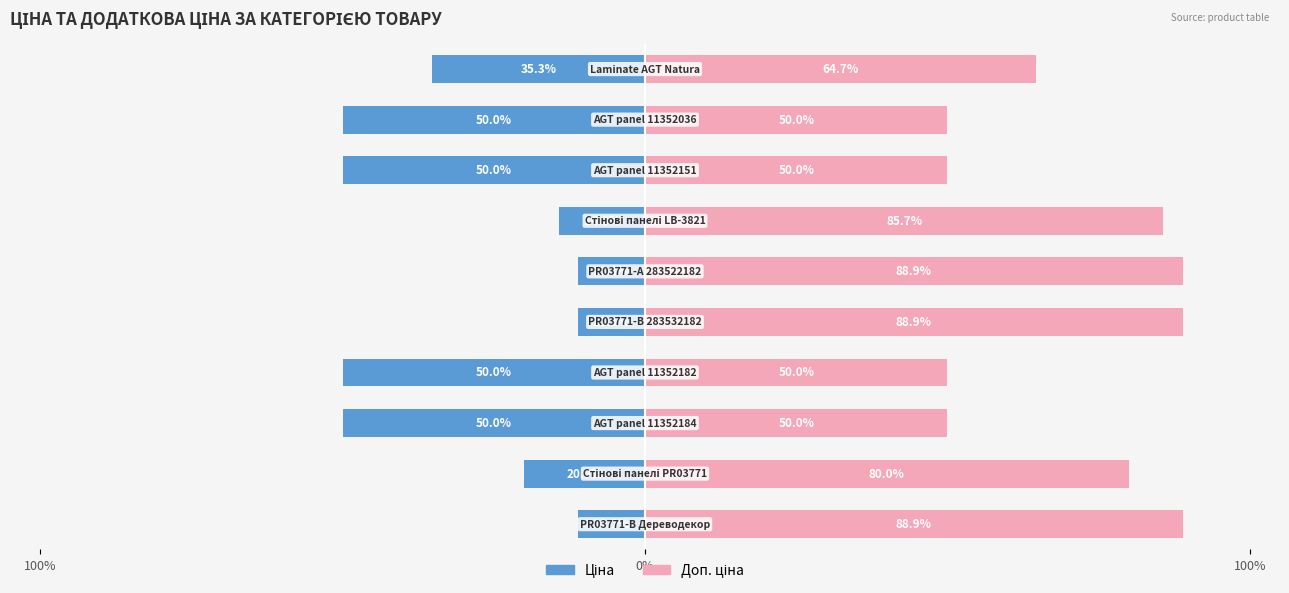

What is the sum of all Доп. ціна values?

697.1